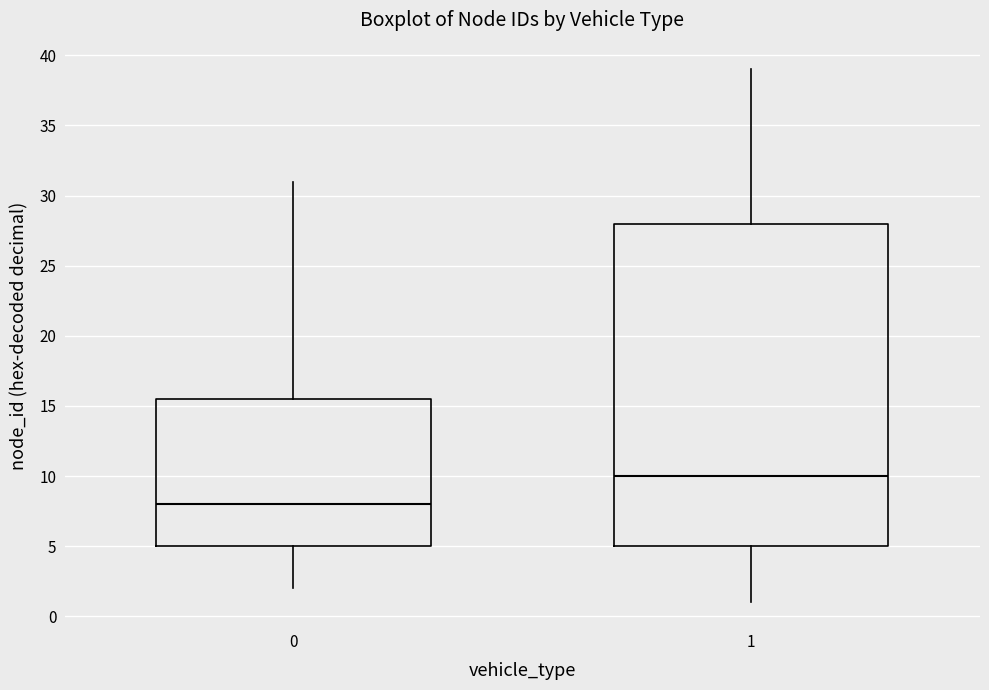

Reading left to right, read every box against the y-axis: the position of its median line, the range the box covers, and the ends of its whiskers. The values are not printed on the chart, so give them approximately, as read against the axis.

0: median 8.0, box 5.0 to 15.5, whiskers 2.0 to 31.0
1: median 10.0, box 5.0 to 28.0, whiskers 1.0 to 39.0